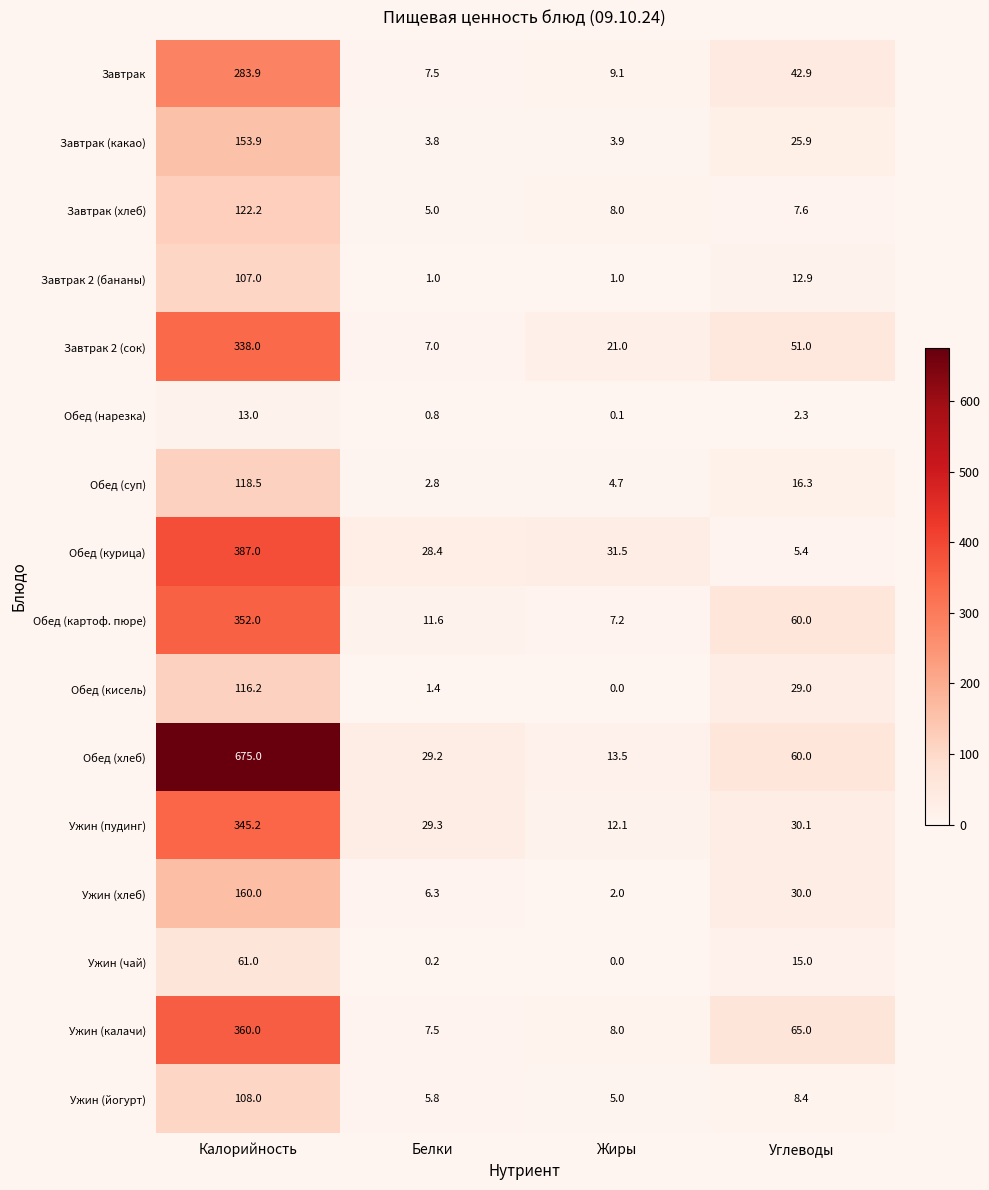

What is the spread (max minus min) of values at Белки?

29.1